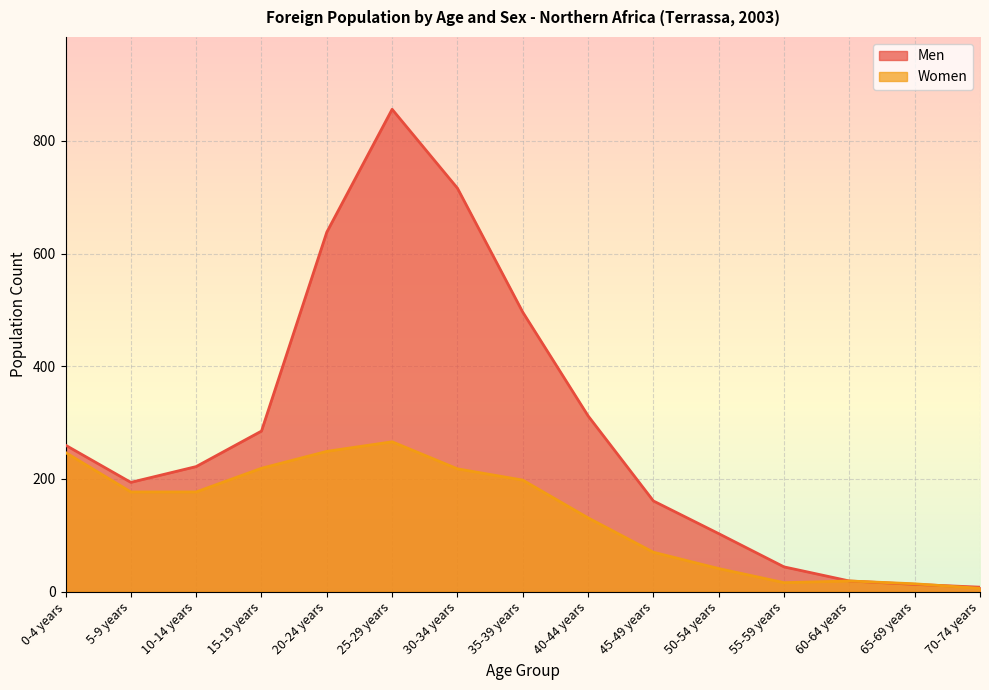

At how many categories does at least one series exceed 244?

7